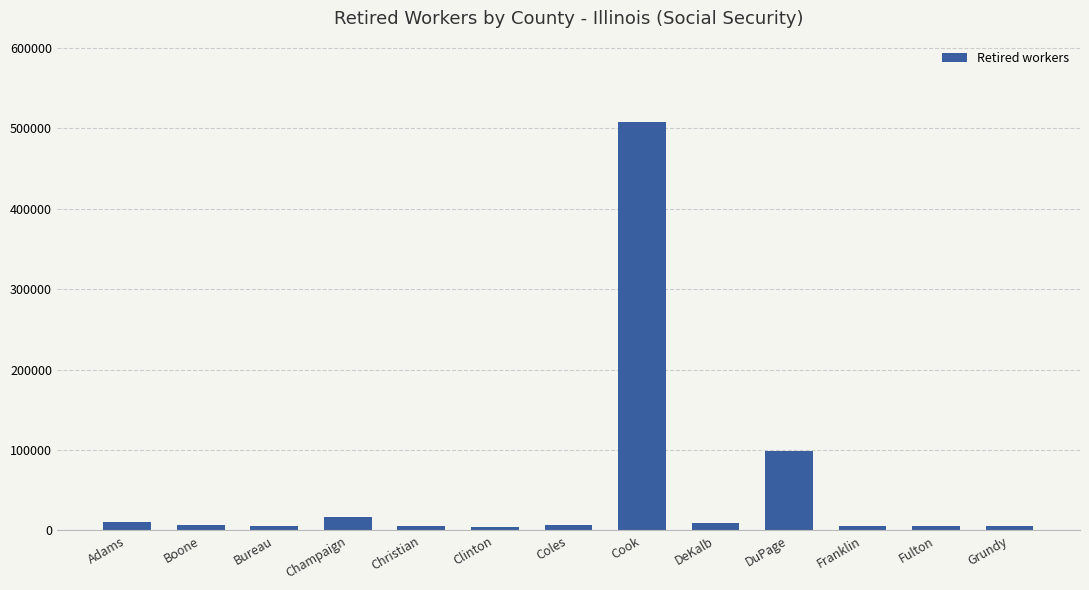

The chart shows a value of 5220 at Christian. True or false?

True